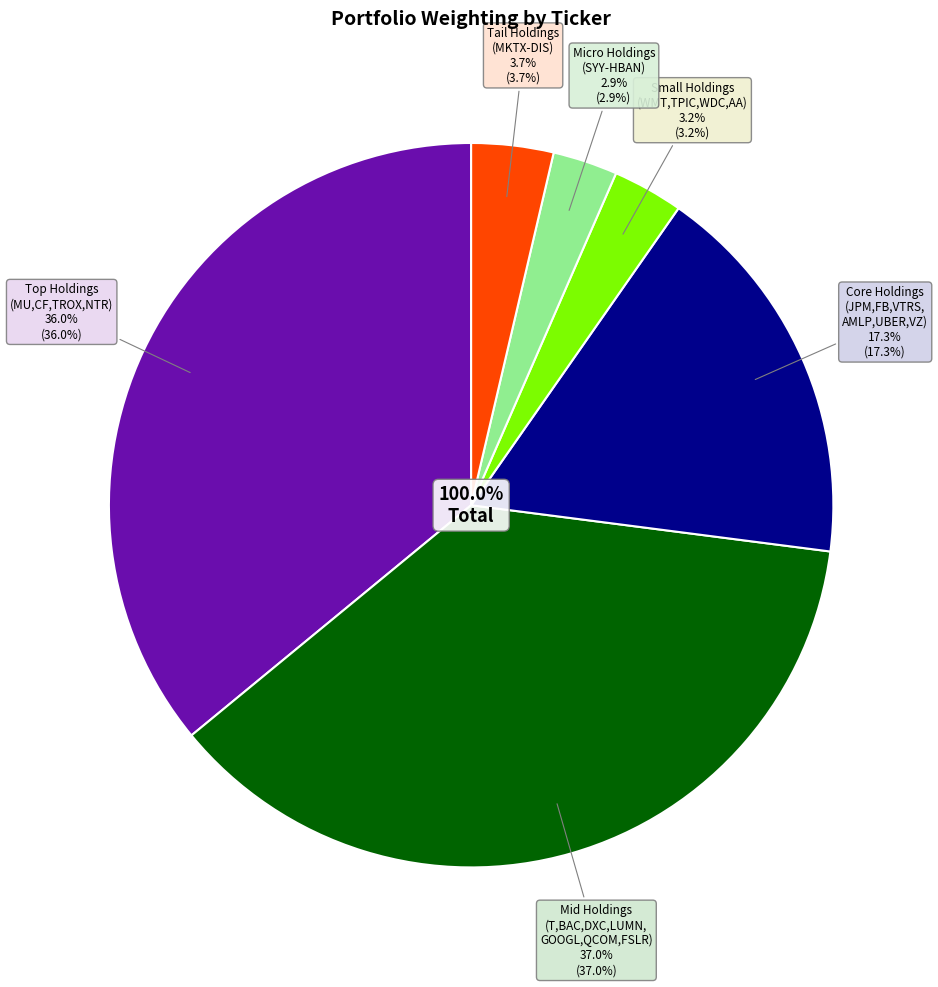

To the nearest percent, what portion does WDC represent?

1%